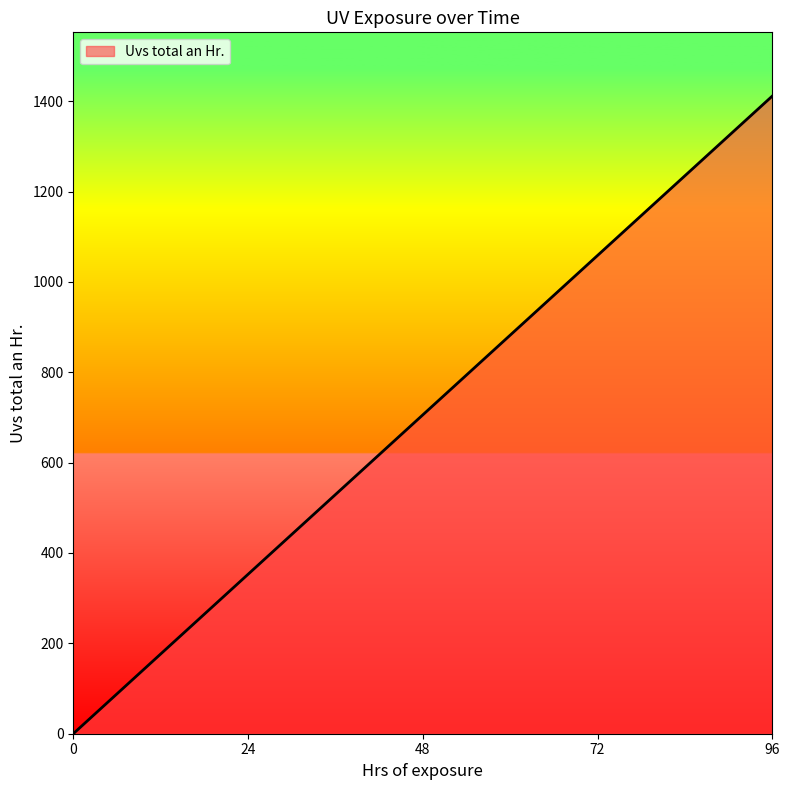

At which label does the data first exceed 705?

48